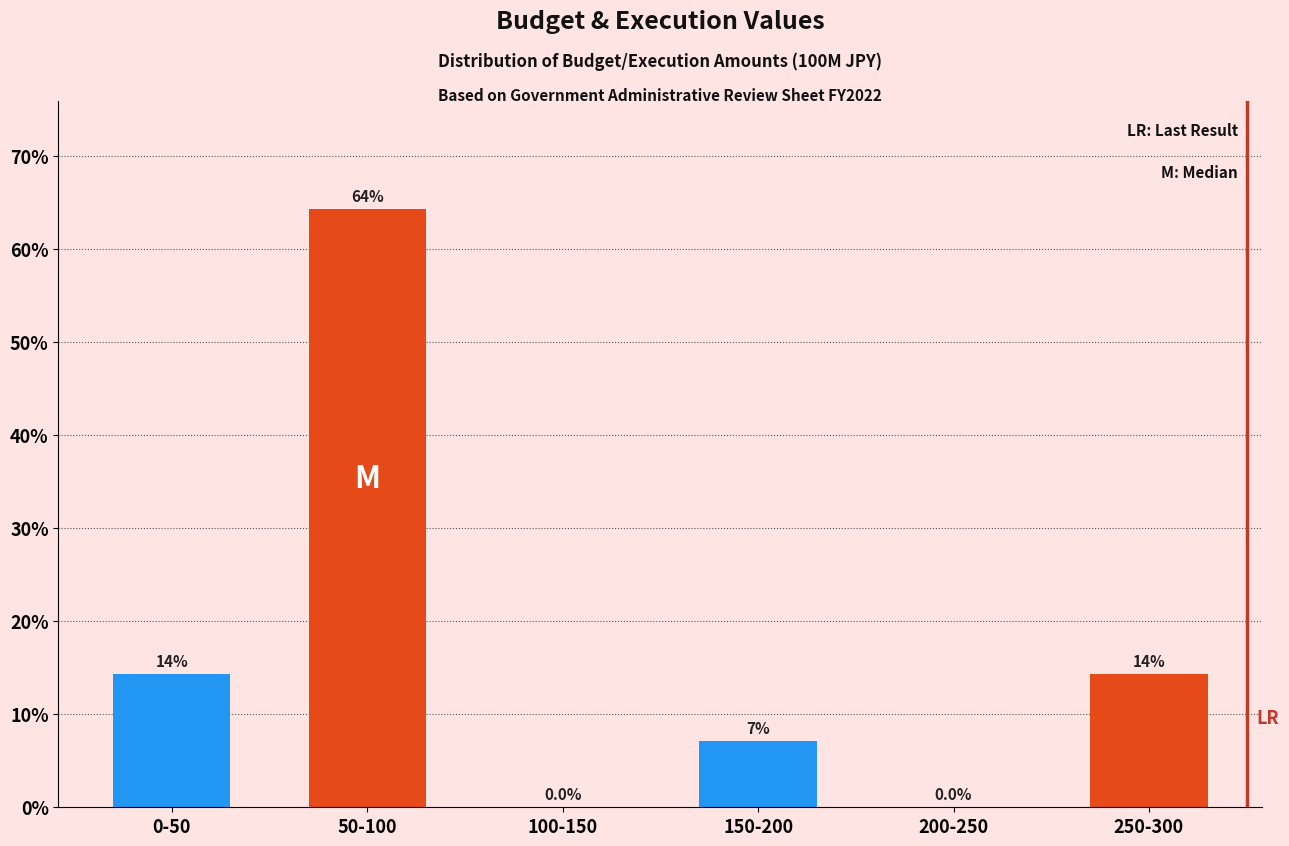

True or false: the data shows 92.7 at 50-100.

False